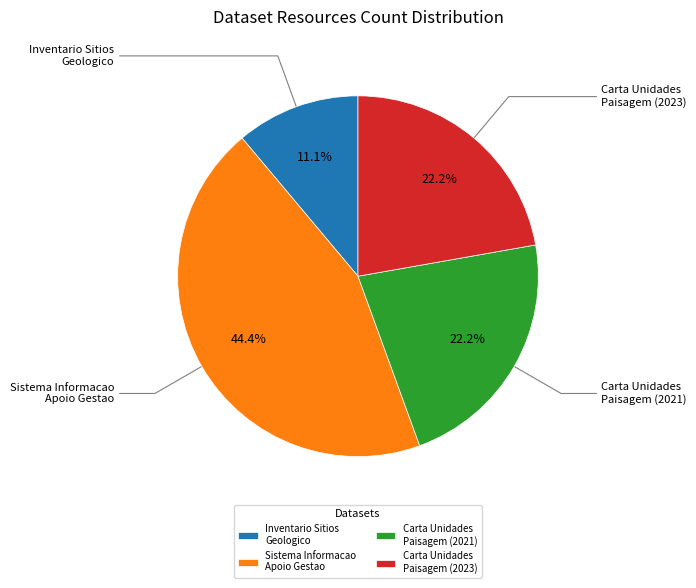

Which has a higher value, Carta Unidades Paisagem (2023) or Inventario Sitios Geologico?

Carta Unidades Paisagem (2023)